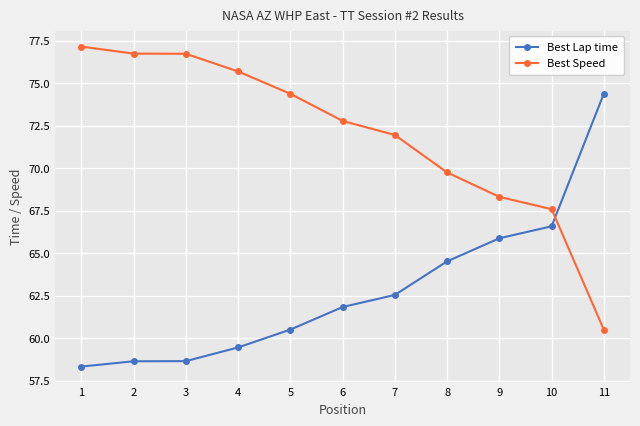

What is the average value of the Best Speed series?

72.0